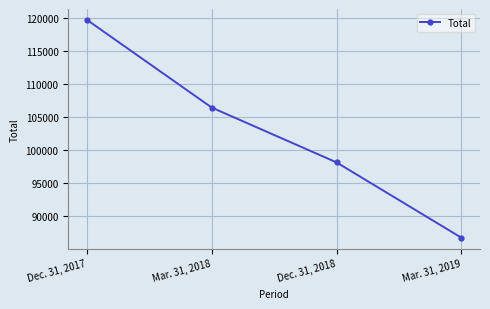

How many lines are shown in the chart?

1